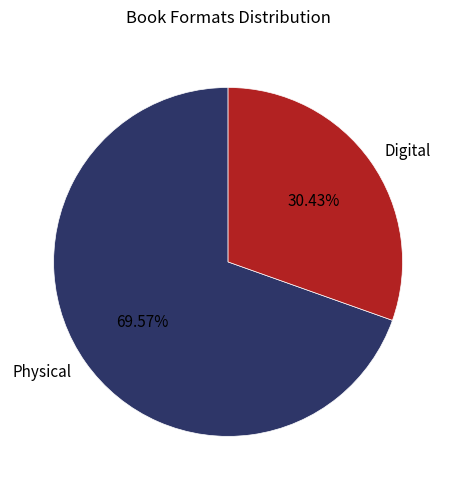

Do Digital and Physical together represent more than half of the pie?

Yes